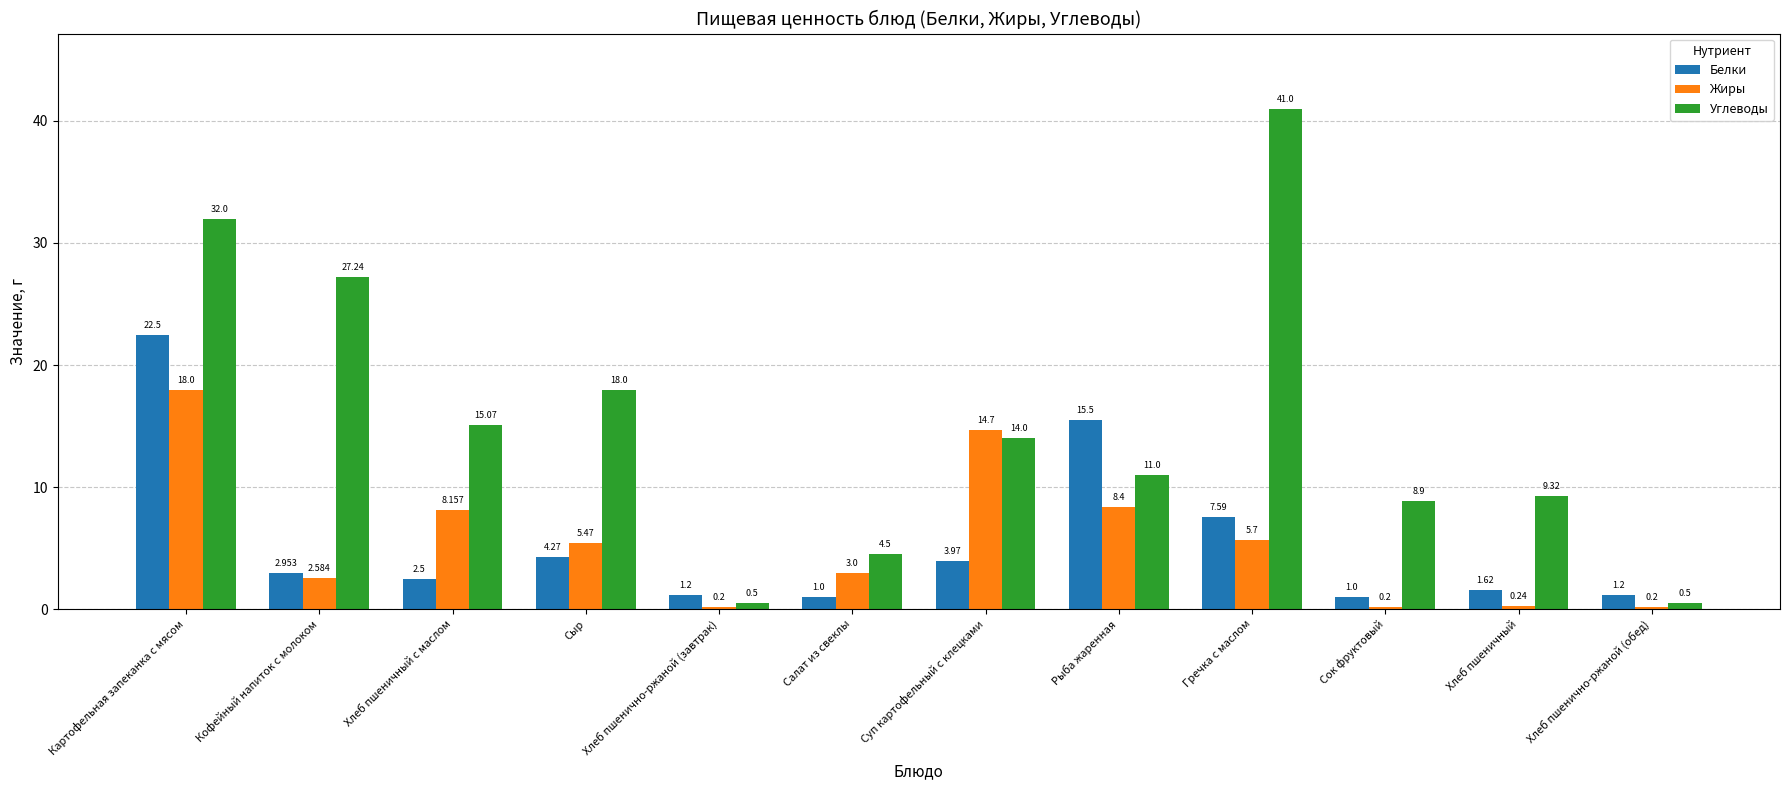

What is the difference between the maximum and minimum values in the Белки series?

21.5